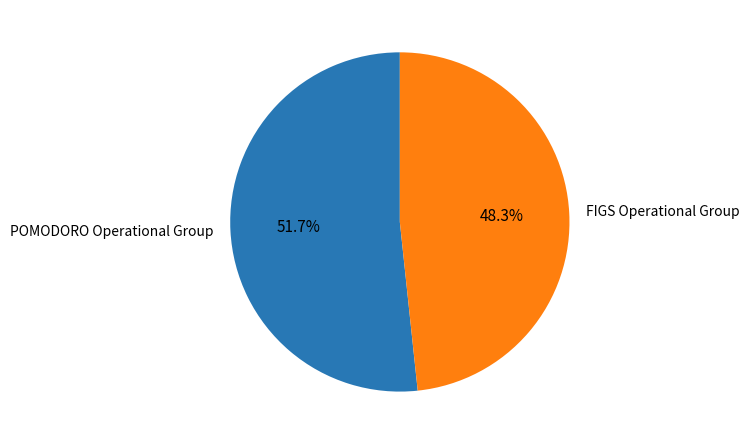

Approximately how many times larger is the value at FIGS Operational Group compared to POMODORO Operational Group?

0.9